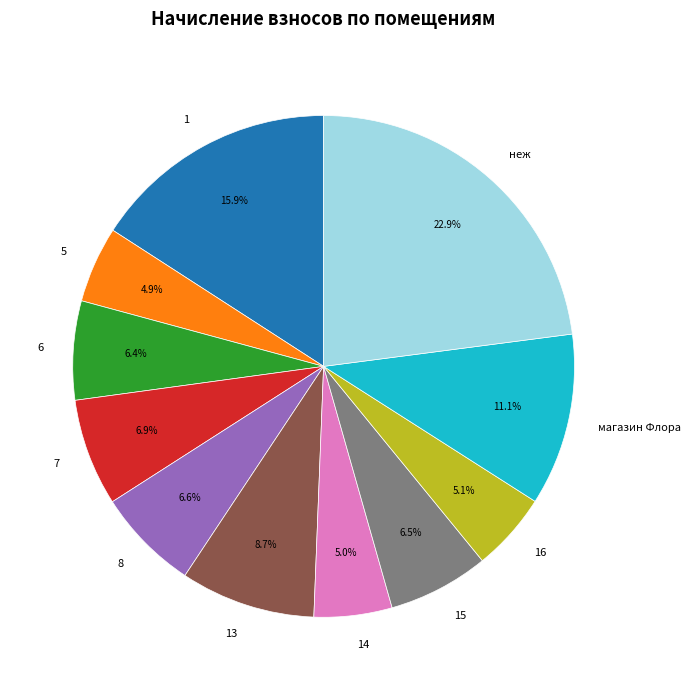

How many segments does this pie chart have?

11